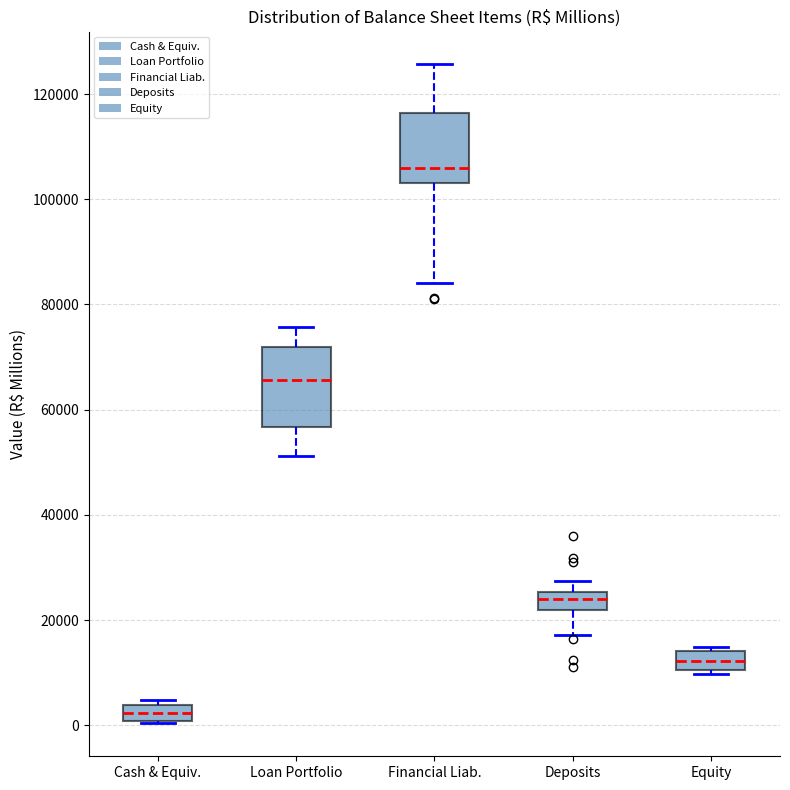

Which box is the tallest, from its lower edge to its upper edge?

Loan Portfolio